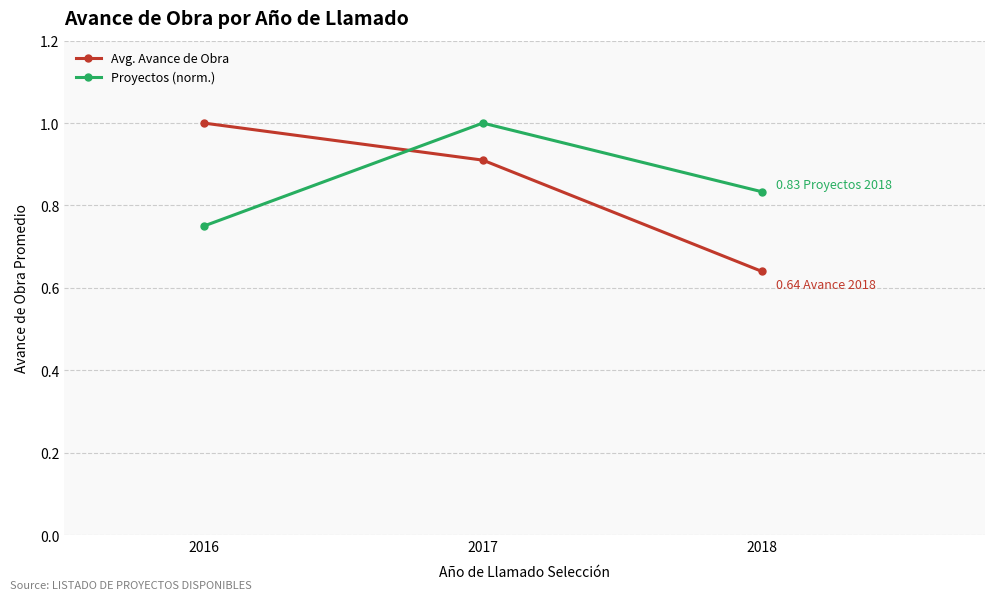

What is the total value across all series at 2017?

1.9